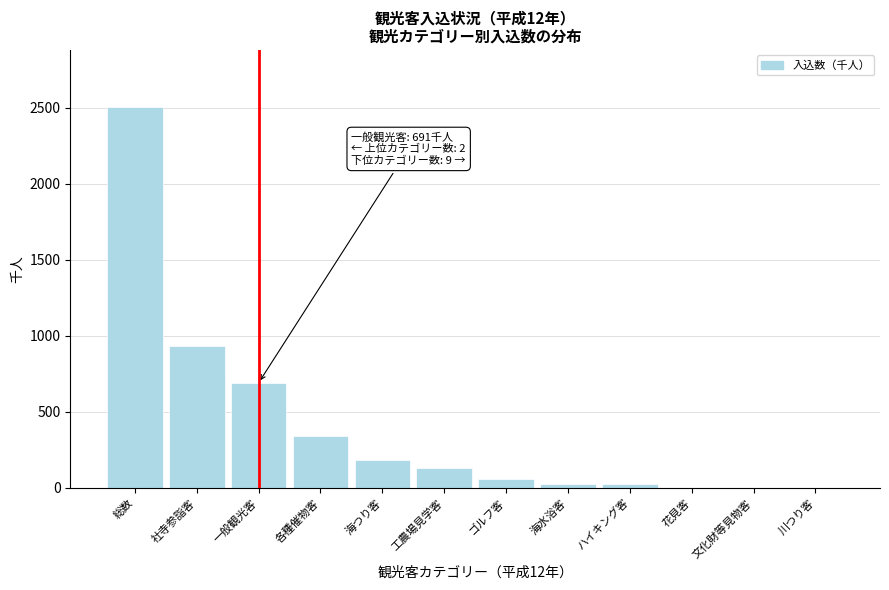

What is the maximum value shown in the chart?

2503